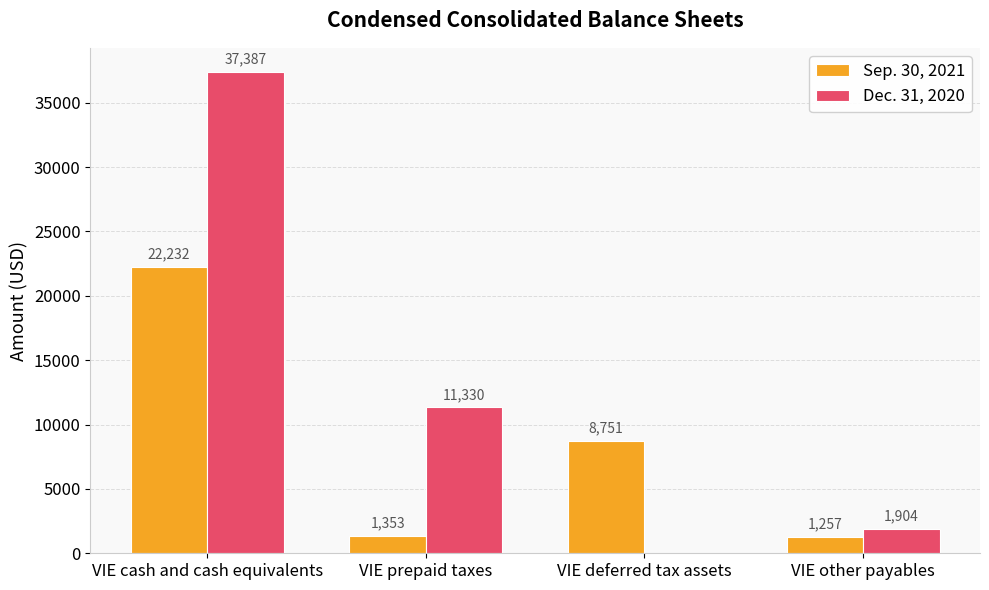

What is the highest value of the Sep. 30, 2021 series?

22232